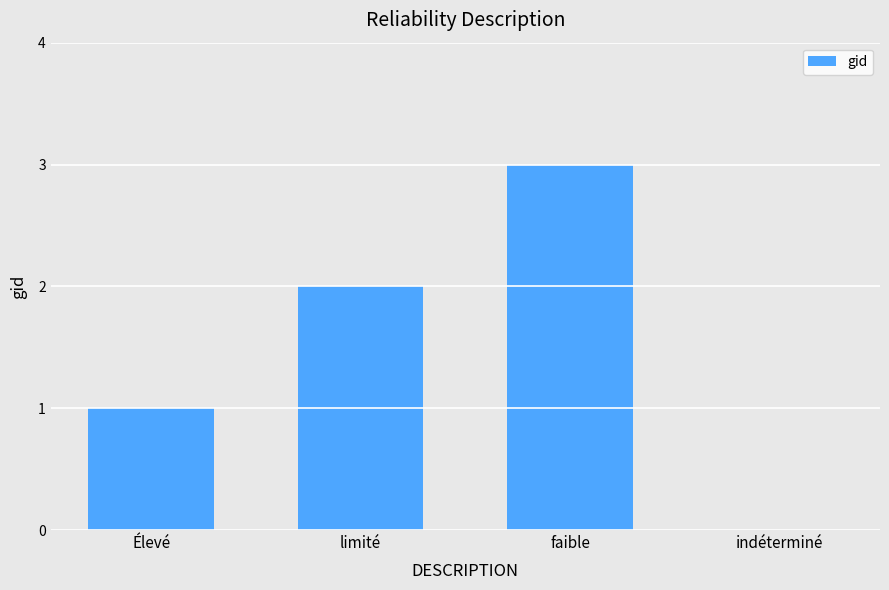

Are the bars horizontal?

No